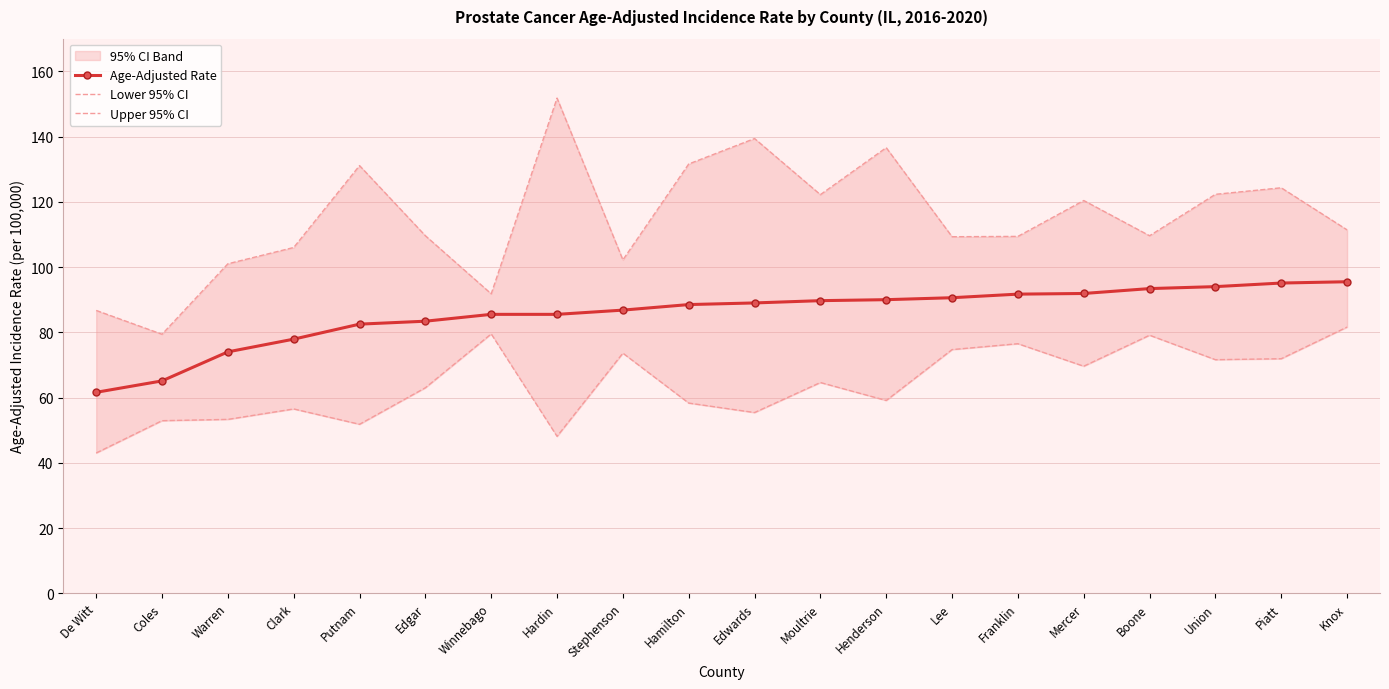

What is the value of the Age-Adjusted Rate point at the 7th from the left?

85.5